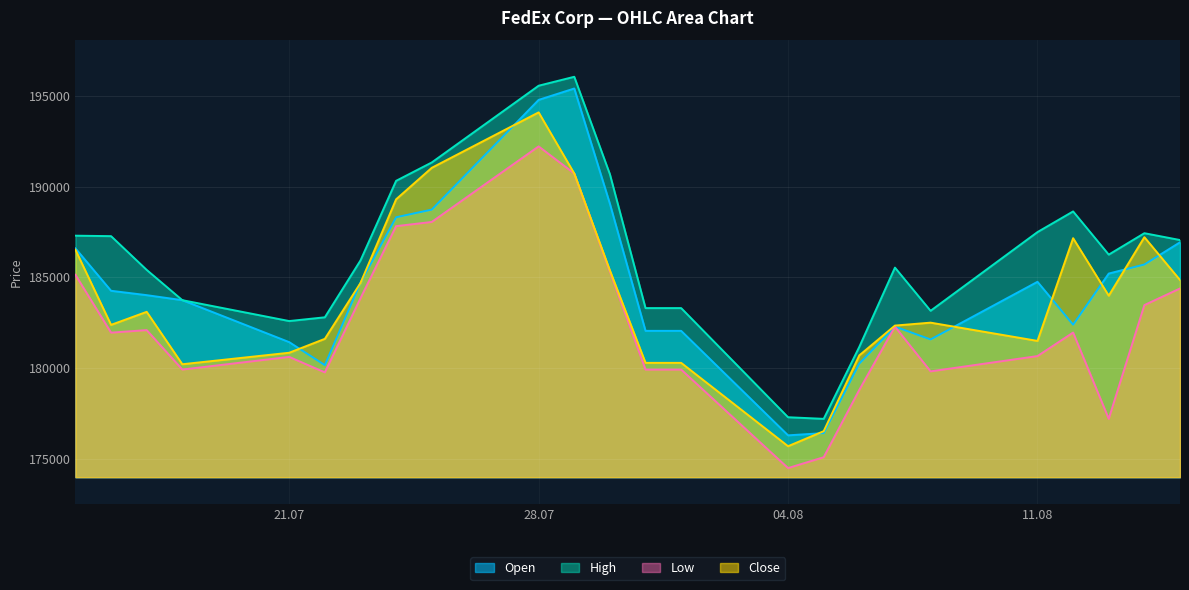

At which label does Low reach its minimum?

04.08